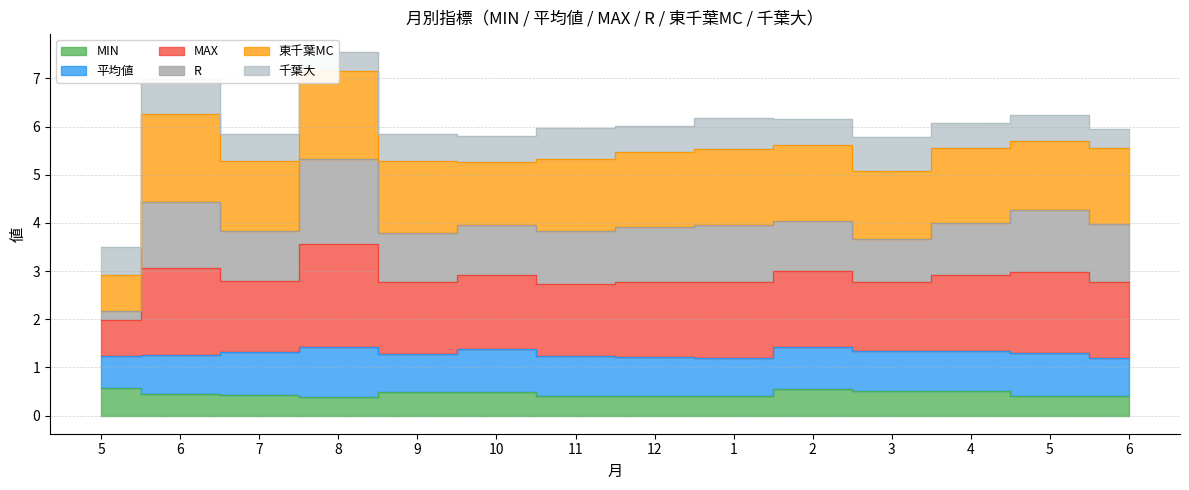

What is the label of the 9th point from the left?

1